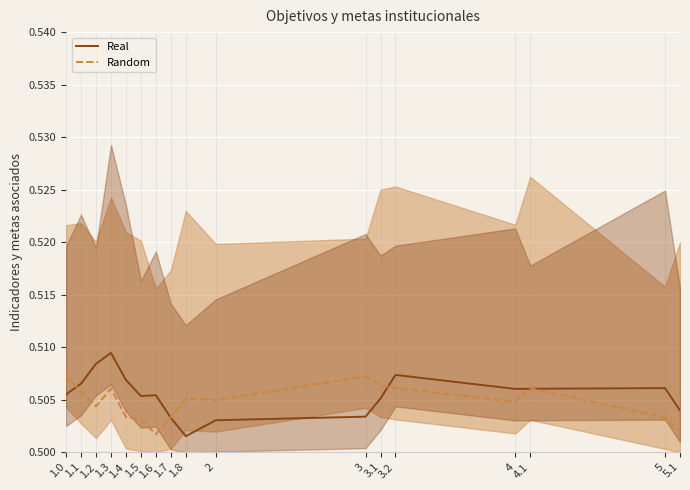

Reading left to right, extract all data points from this chart.

Real: 0.5	0.5	0.5	0.5	0.5	0.5	0.5	0.5	0.5	0.5	0.5	0.5	0.5	0.5	0.5	0.5	0.5
Random: 0.5	0.5	0.5	0.5	0.5	0.5	0.5	0.5	0.5	0.5	0.5	0.5	0.5	0.5	0.5	0.5	0.5